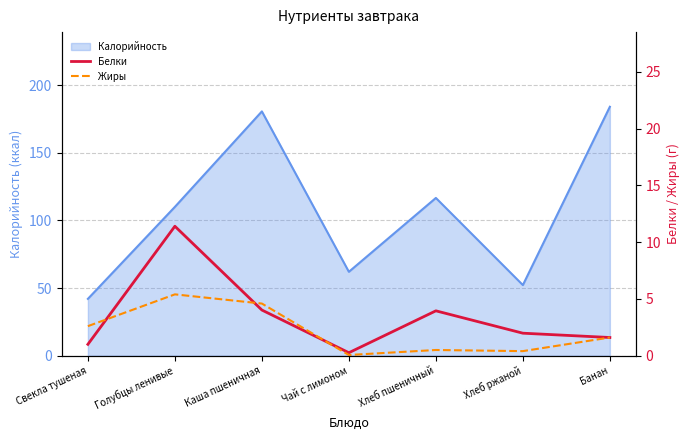

Where is the first local minimum for Жиры?

Чай с лимоном